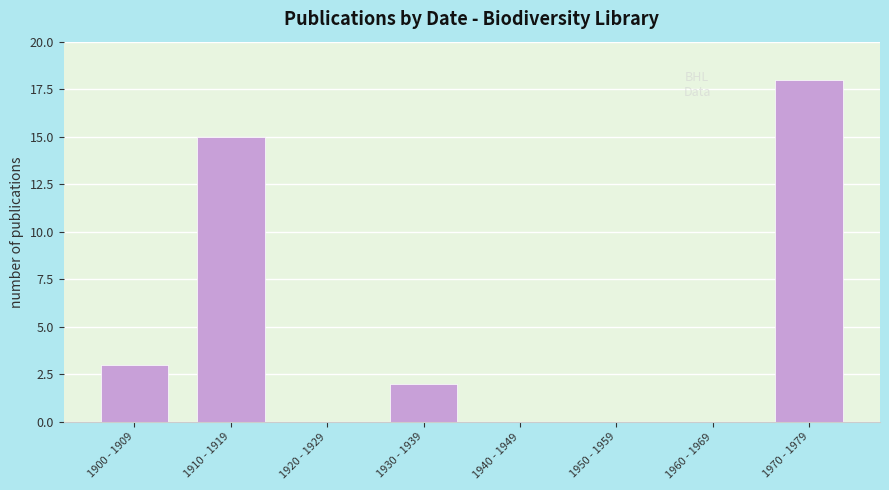

Reading left to right, list all the values displayed in this chart.

1900 - 1909=3	1910 - 1919=15	1920 - 1929=0	1930 - 1939=2	1940 - 1949=0	1950 - 1959=0	1960 - 1969=0	1970 - 1979=18